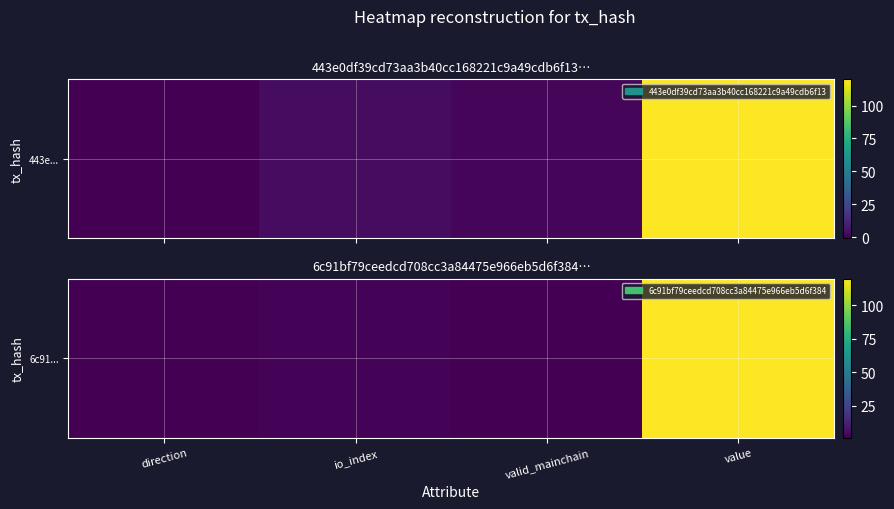

Reading left to right, list all the values displayed in this chart.

direction=1	io_index=2	valid_mainchain=1	value=120